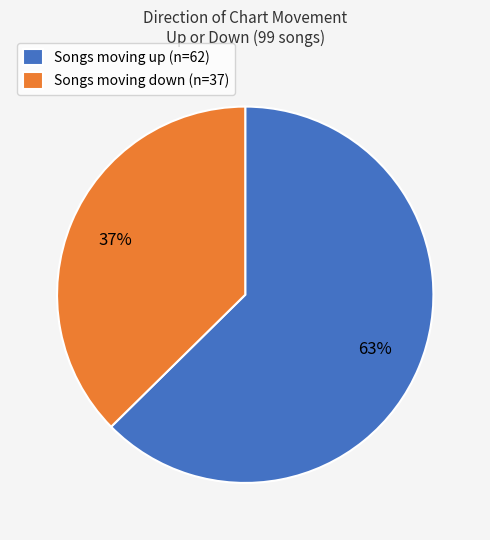

Is there a majority slice in this chart?

Yes